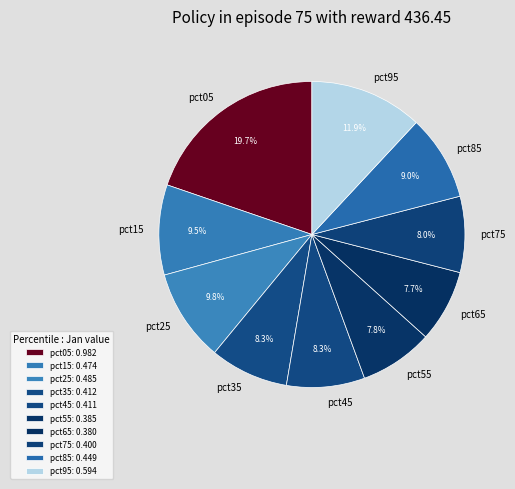

Which has a higher value, pct15 or pct05?

pct05